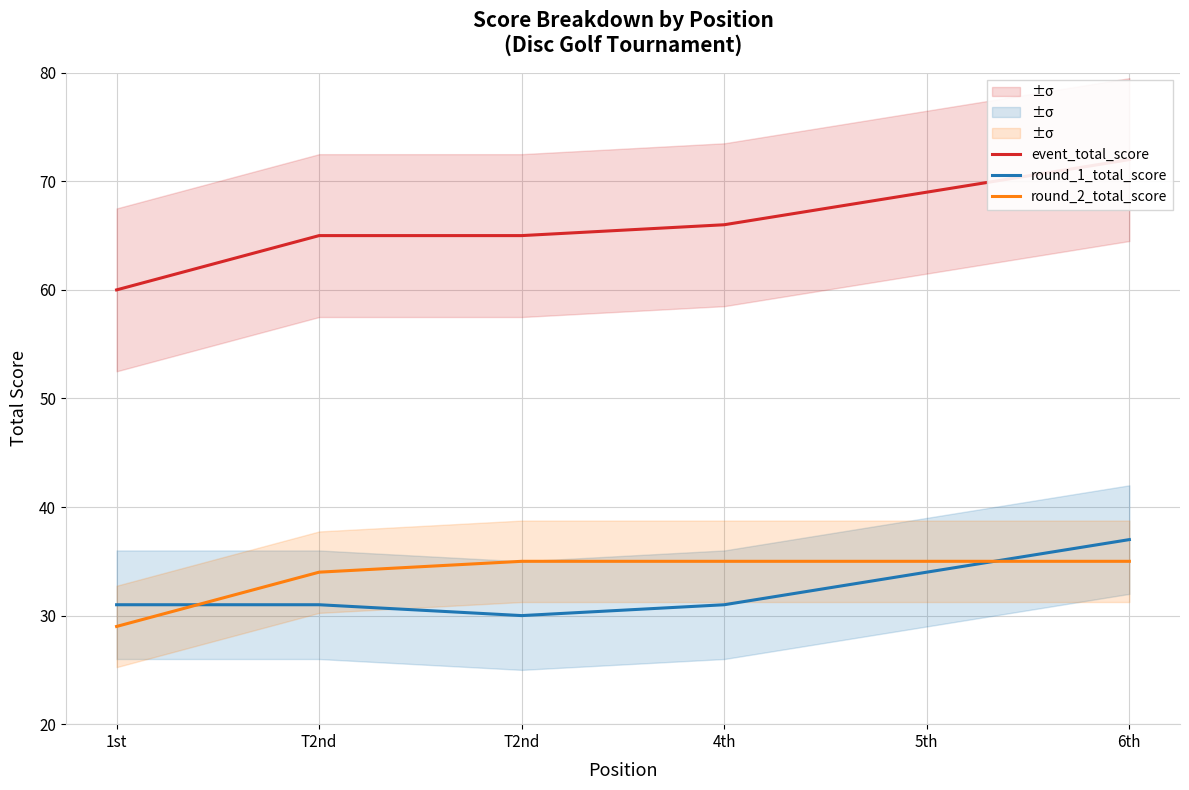

At how many categories does at least one series exceed 47?

6